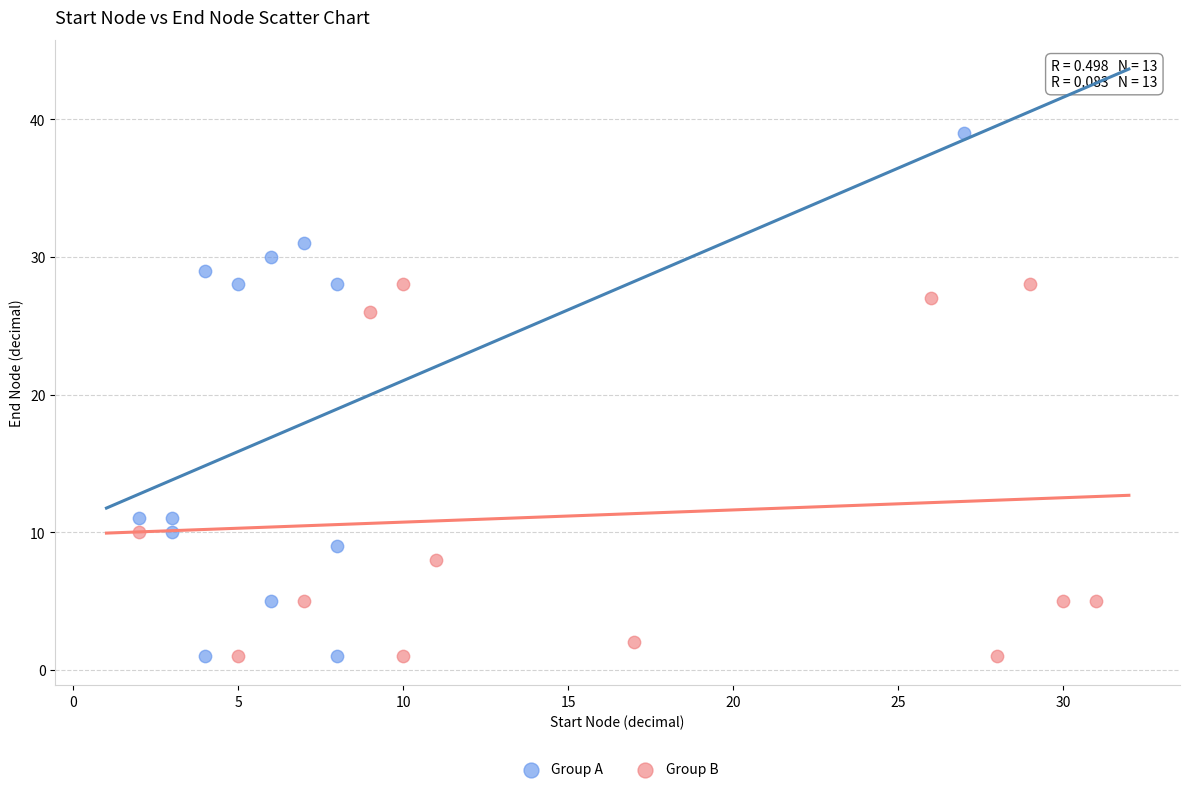

Which series has the widest spread of Y values?

Group A